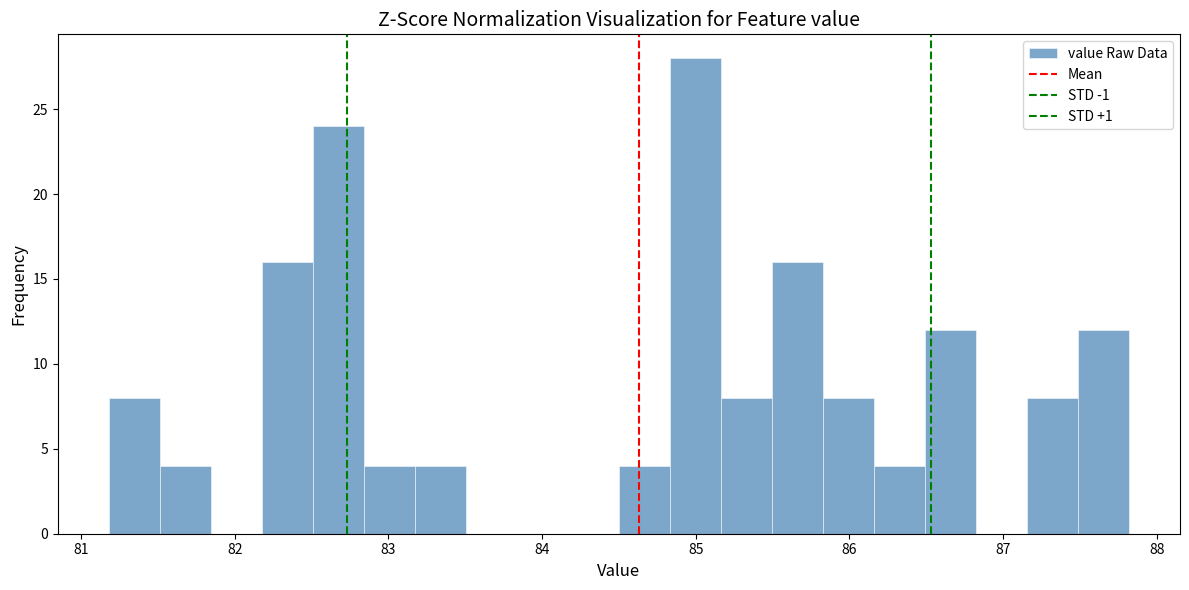

Around what value on the x-axis is the tallest bar? Give the approximate position of its centre, as read against the axis.

85.0